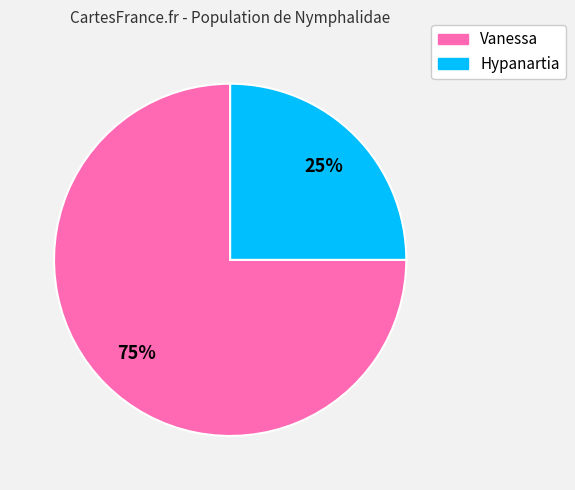

Which slice is the largest?

Vanessa